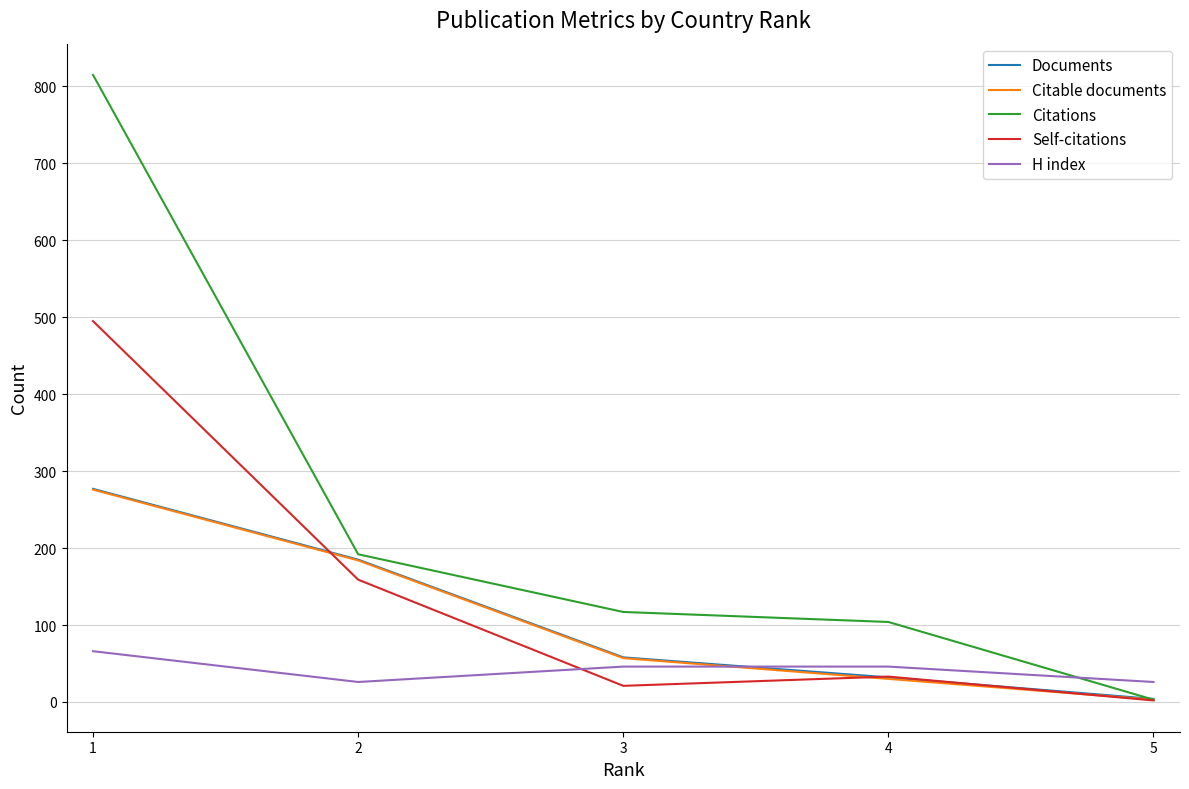

After their last crossing, which series has the higher values: H index or Self-citations?

H index